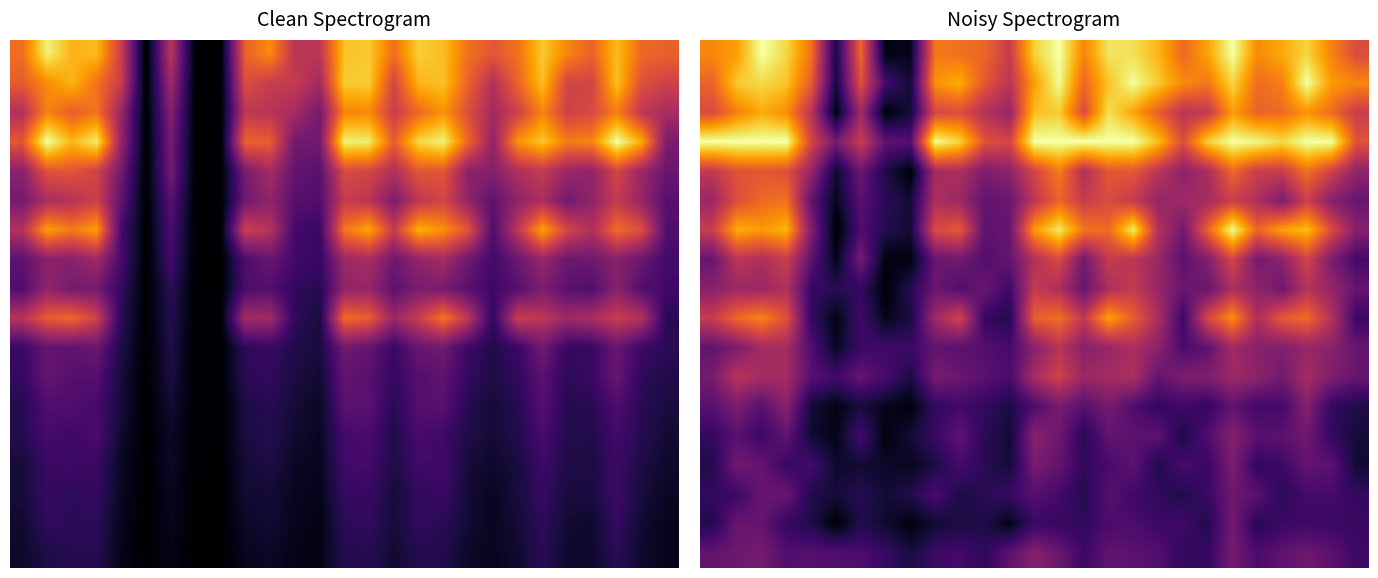

The 12 series shows 0.3 at 0. True or false?

True